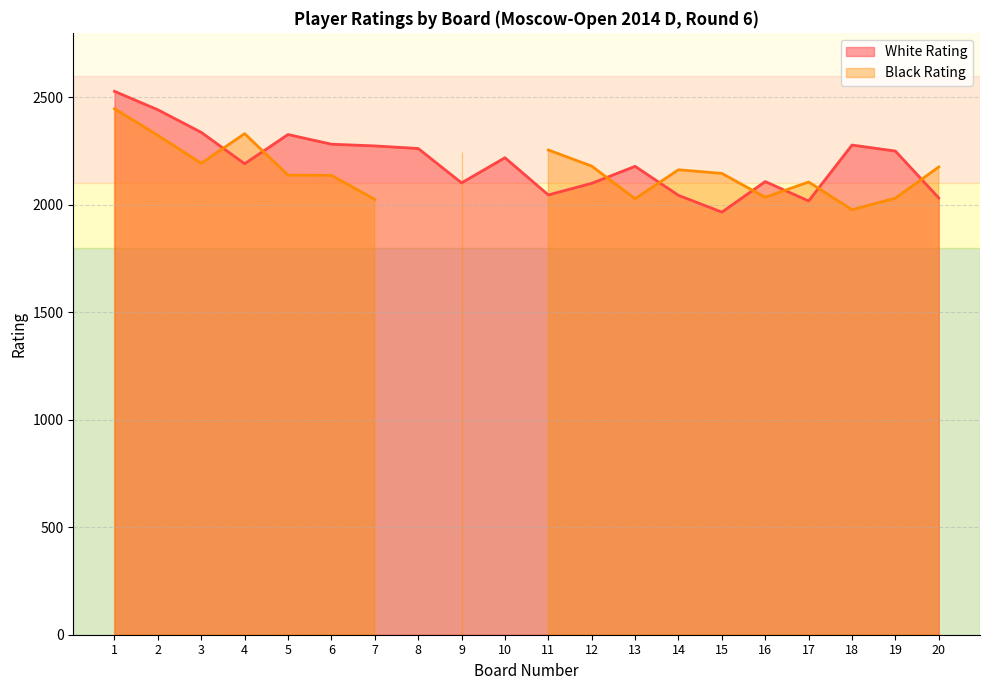

Reading right to left, what are all the values shown in this chart?

2032	2250	2278	2018	2108	1966	2044	2179	2100	2046	2219	2102	2262	2274	2282	2327	2191	2337	2442	2528